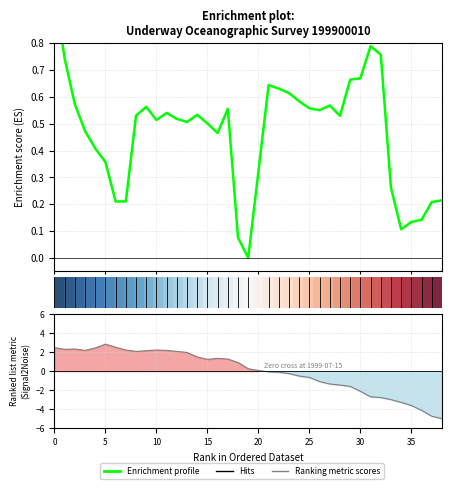

What is the difference between the second highest and minimum values?

7.5